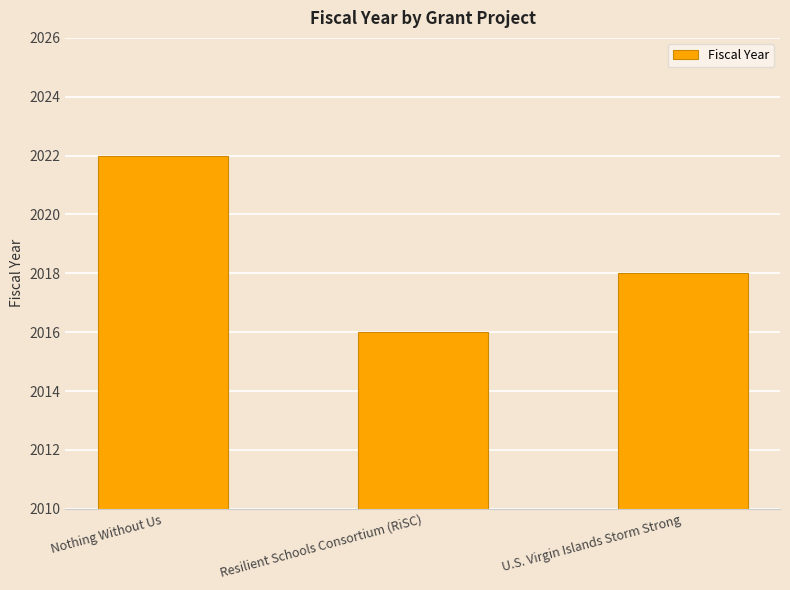

What is the ratio of the value at Resilient Schools Consortium (RiSC) to the value at Nothing Without Us?

1.0